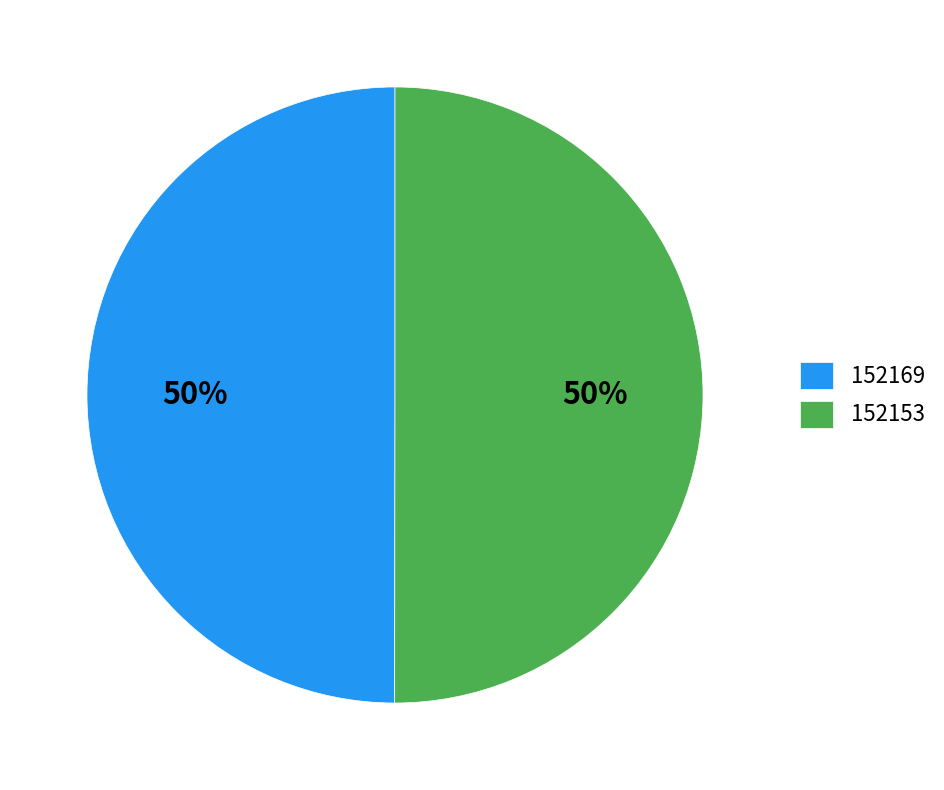

Is it true that 152153 is 63% of the pie?

False